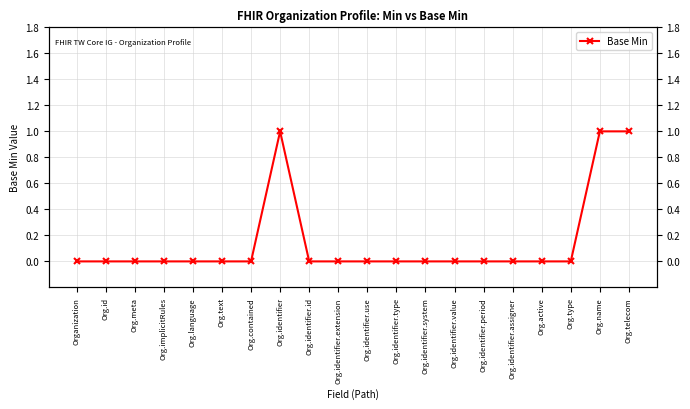

Reading right to left, transcribe all the data shown in this chart.

Org.telecom=1	Org.name=1	Org.type=0	Org.active=0	Org.identifier.assigner=0	Org.identifier.period=0	Org.identifier.value=0	Org.identifier.system=0	Org.identifier.type=0	Org.identifier.use=0	Org.identifier.extension=0	Org.identifier.id=0	Org.identifier=1	Org.contained=0	Org.text=0	Org.language=0	Org.implicitRules=0	Org.meta=0	Org.id=0	Organization=0